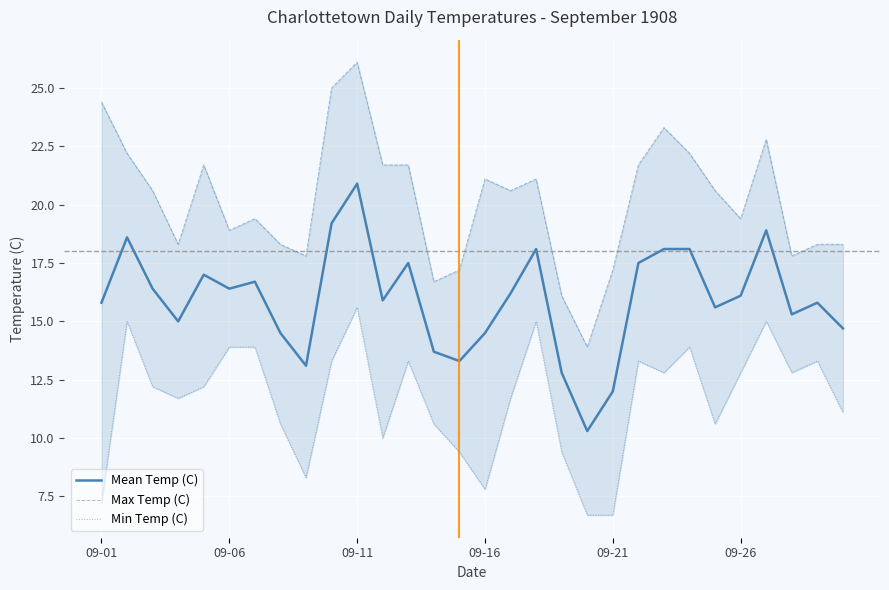

Which series has the largest total across all categories?

Max Temp (C)